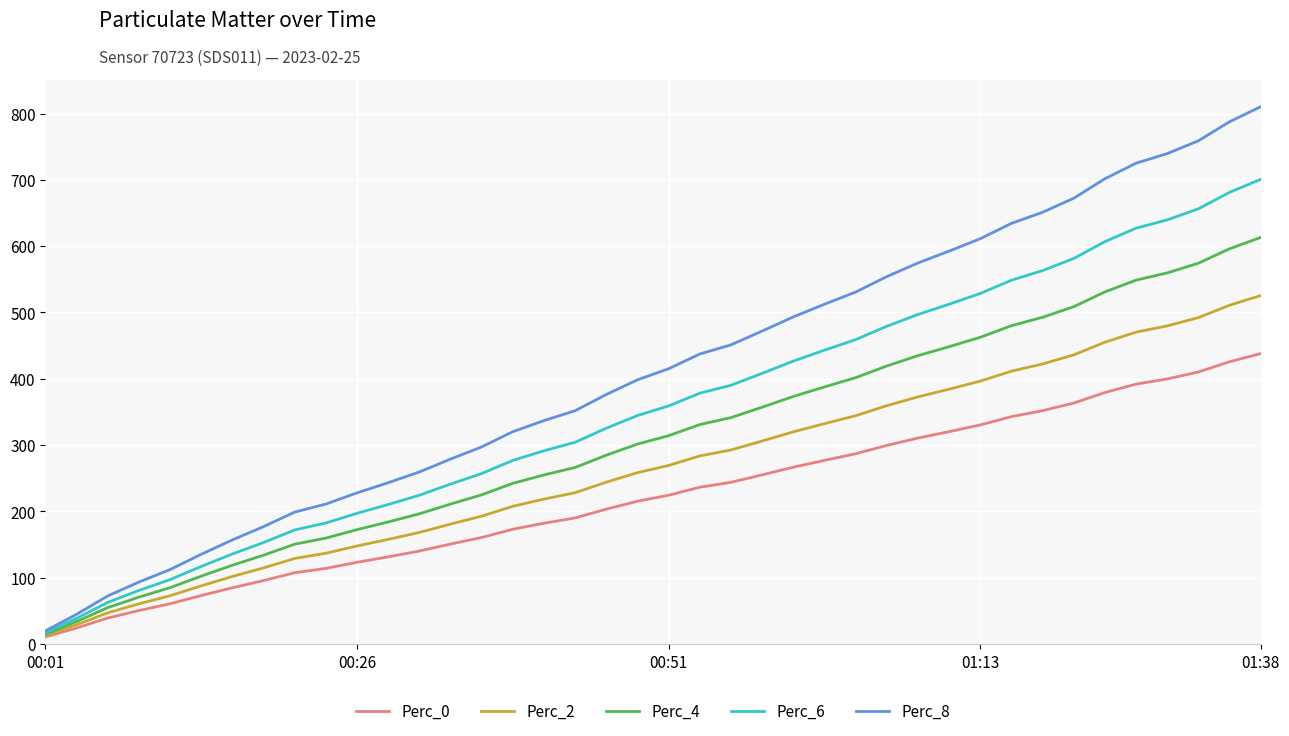

What is the sum of all Perc_0 values?

8886.2